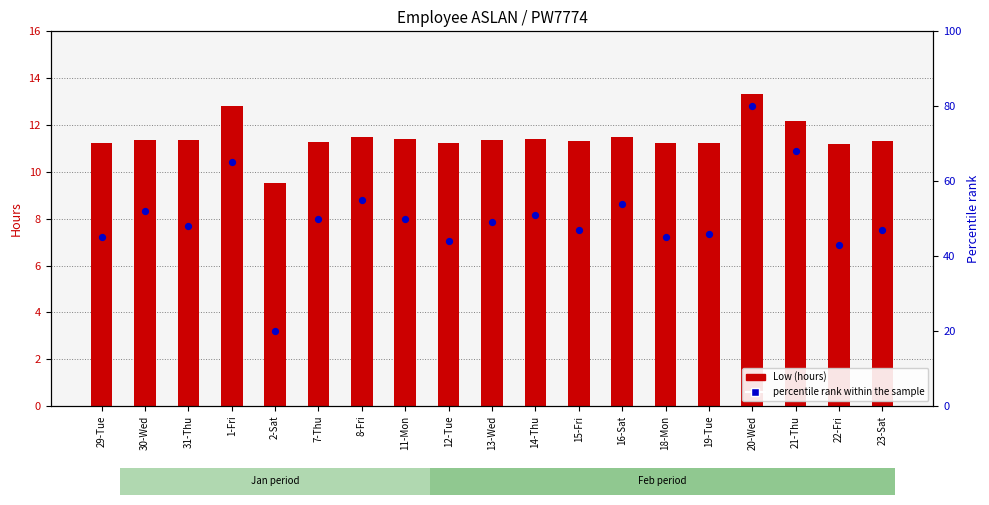

At how many categories does at least one series exceed 44?

16